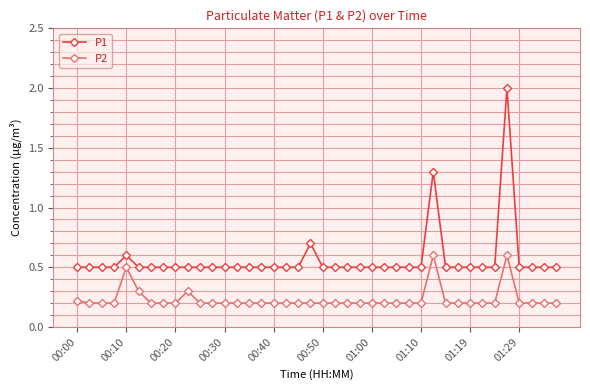

How many series are shown in this chart?

2